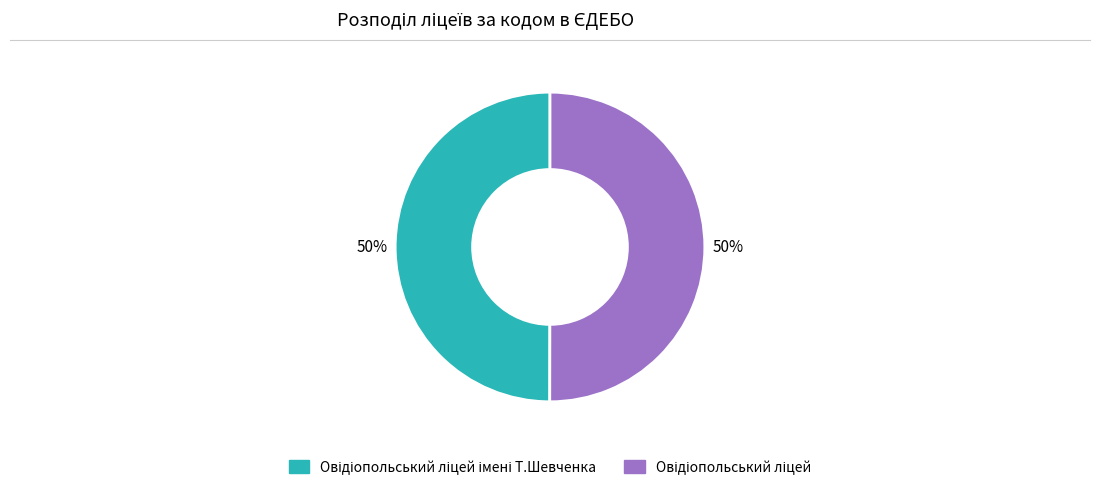

To the nearest percent, what is the average slice percentage?

50%